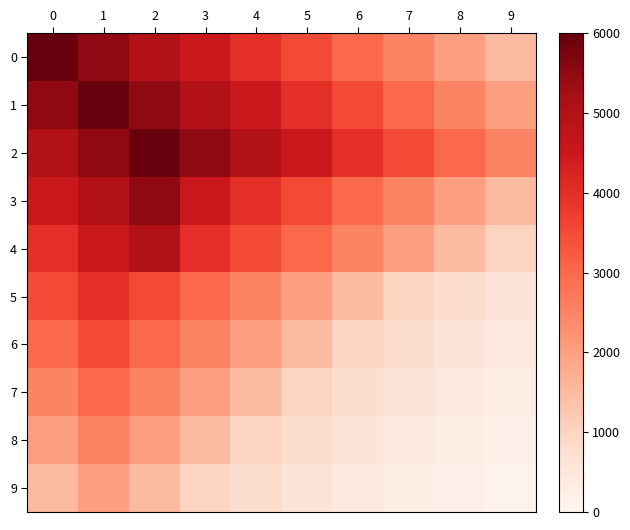

Reading left to right, what are all the values shown in this chart?

0: 0=6000	1=5500	2=5000	3=4500	4=4000	5=3500	6=3000	7=2500	8=2000	9=1500
1: 0=5500	1=6000	2=5500	3=5000	4=4500	5=4000	6=3500	7=3000	8=2500	9=2000
2: 0=5000	1=5500	2=6000	3=5500	4=5000	5=4500	6=4000	7=3500	8=3000	9=2500
3: 0=4500	1=5000	2=5500	3=4500	4=4000	5=3500	6=3000	7=2500	8=2000	9=1500
4: 0=4000	1=4500	2=5000	3=4000	4=3500	5=3000	6=2500	7=2000	8=1500	9=1000
5: 0=3500	1=4000	2=3500	3=3000	4=2500	5=2000	6=1500	7=1000	8=800	9=600
6: 0=3000	1=3500	2=3000	3=2500	4=2000	5=1500	6=1000	7=800	8=600	9=400
7: 0=2500	1=3000	2=2500	3=2000	4=1500	5=1000	6=800	7=600	8=400	9=300
8: 0=2000	1=2500	2=2000	3=1500	4=1000	5=800	6=600	7=400	8=300	9=200
9: 0=1500	1=2000	2=1500	3=1000	4=800	5=600	6=400	7=300	8=200	9=100